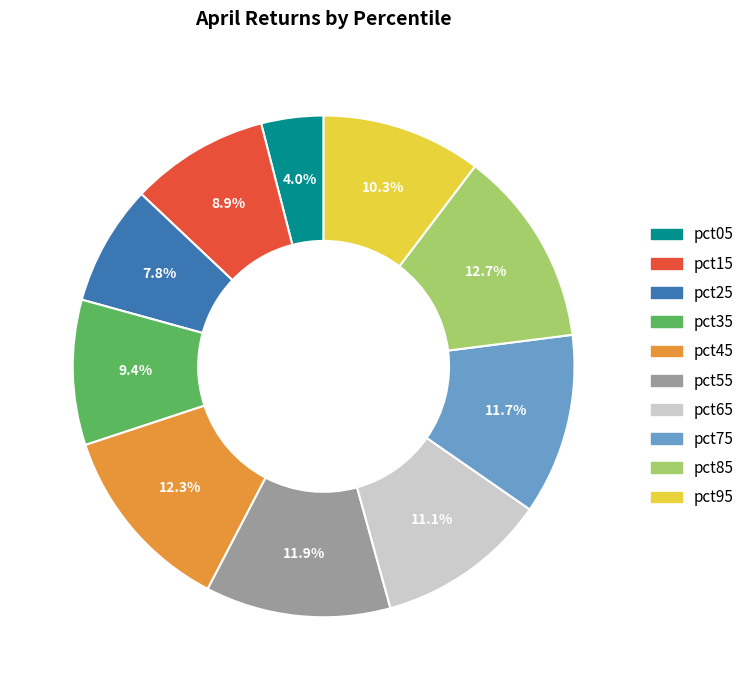

Is it true that pct45 is 12% of the pie?

True